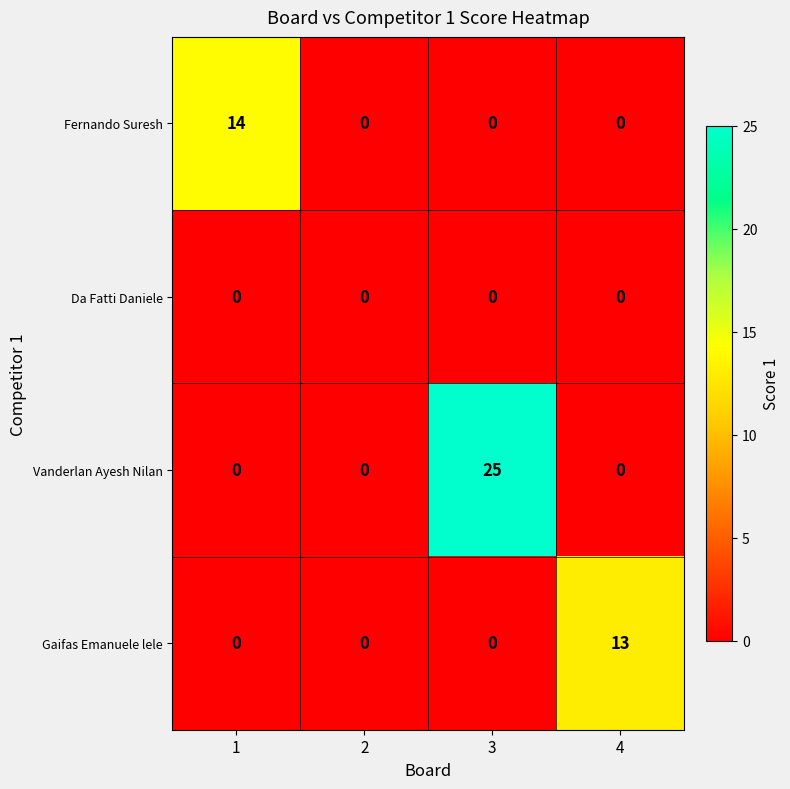

Which series changed the most between 2 and 3?

Vanderlan Ayesh Nilan